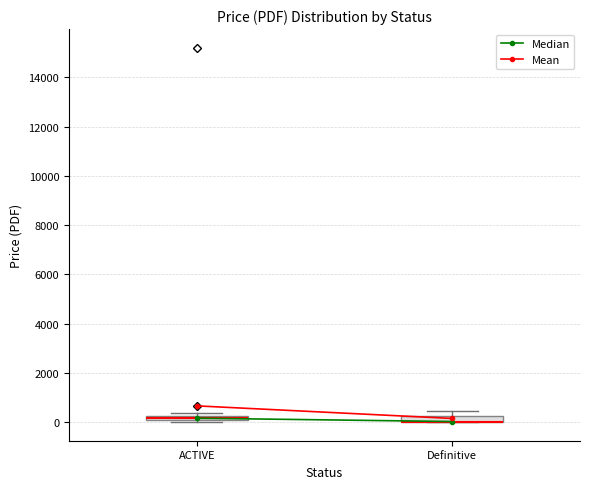

Where is the lower edge of the box for Definitive on the y-axis? The values are not printed on the chart, so give them approximately, as read against the axis.

0